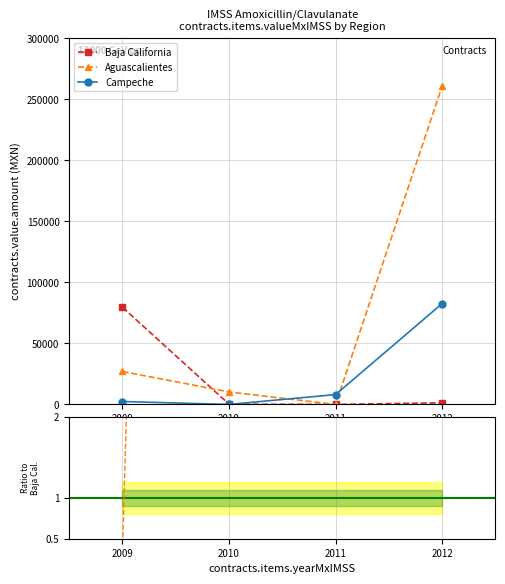

How many lines are shown in the chart?

3